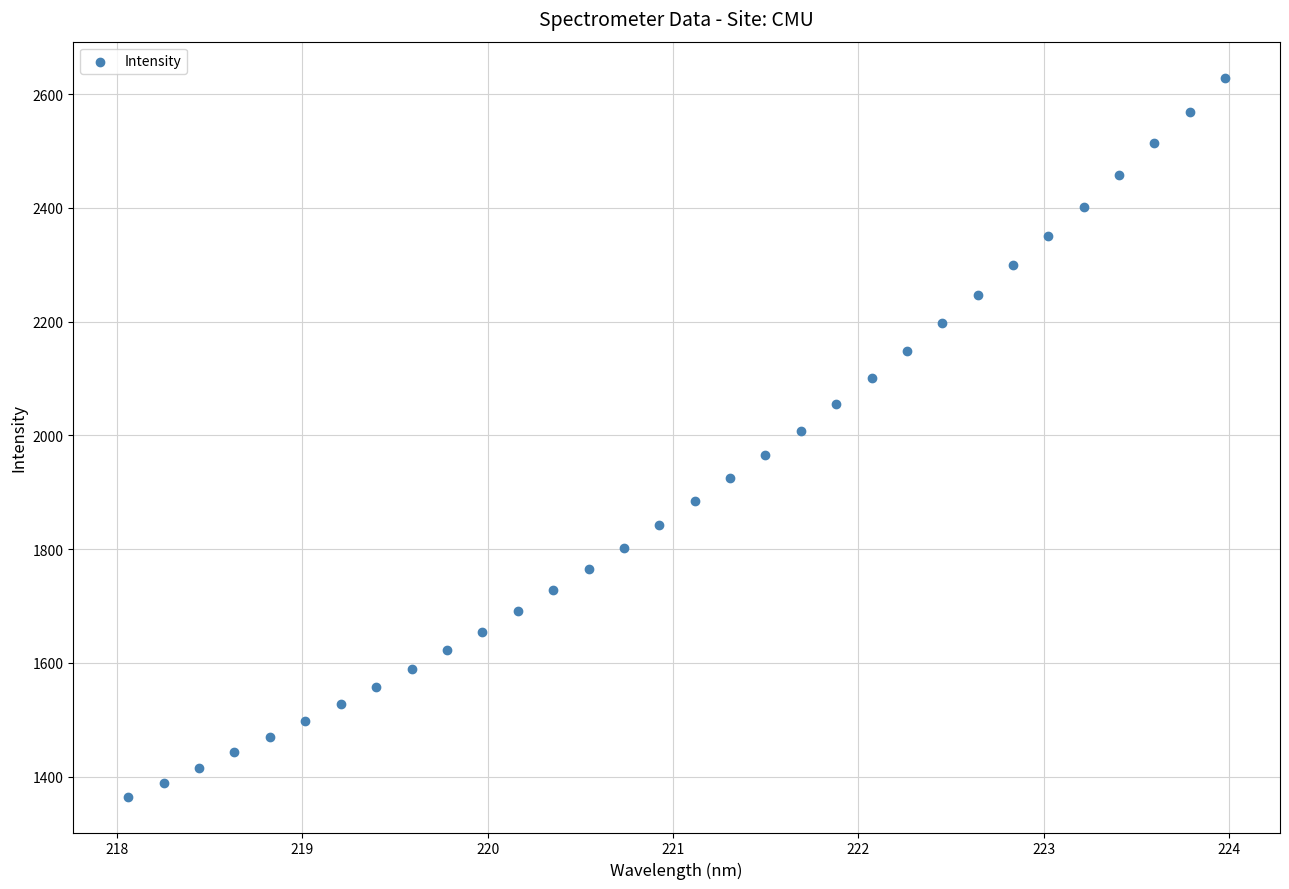

What is the range of Y values (max minus min)?

1264.4